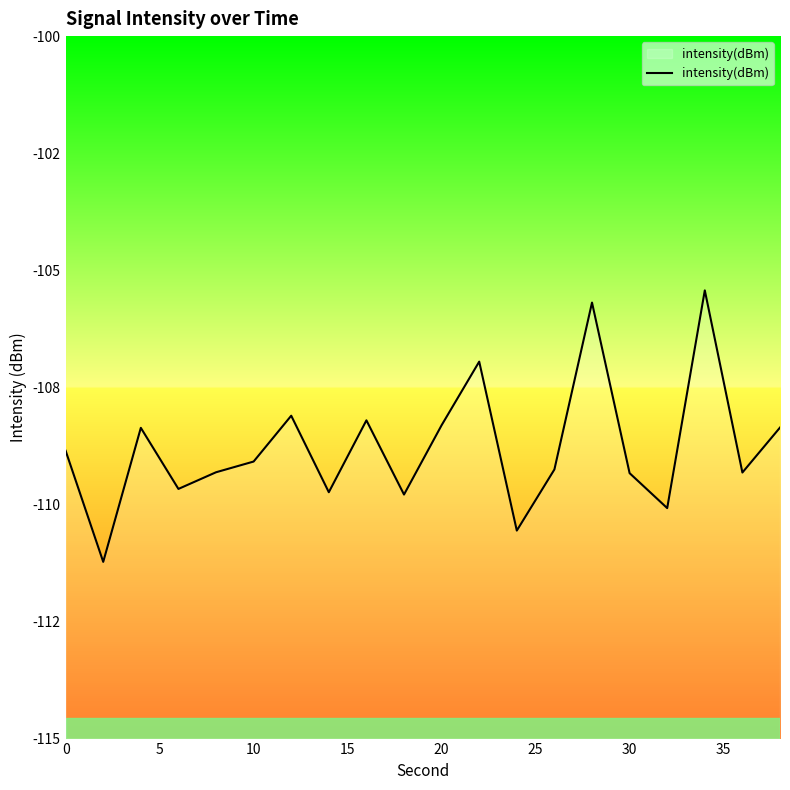

Does the chart display data point markers on the line(s)?

No